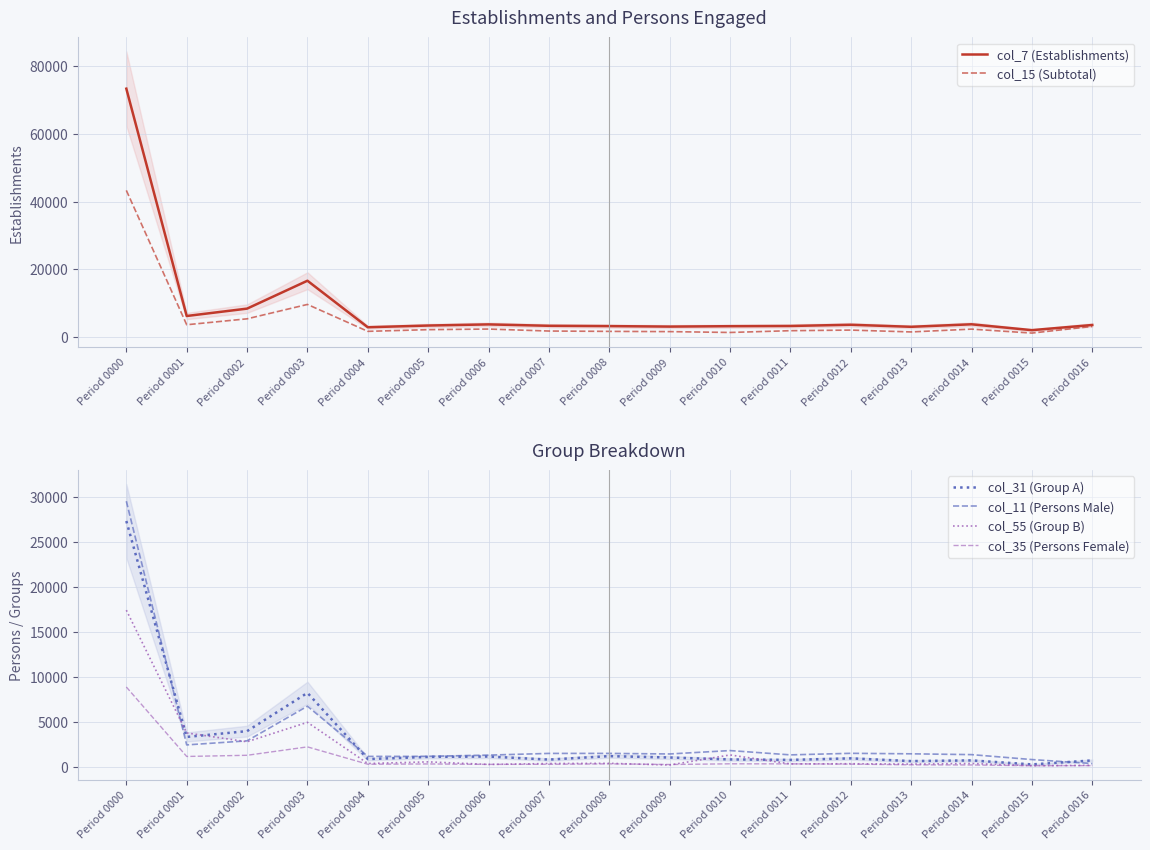

At which category does col_31 (Group A) reach its first local peak?

Period 0003